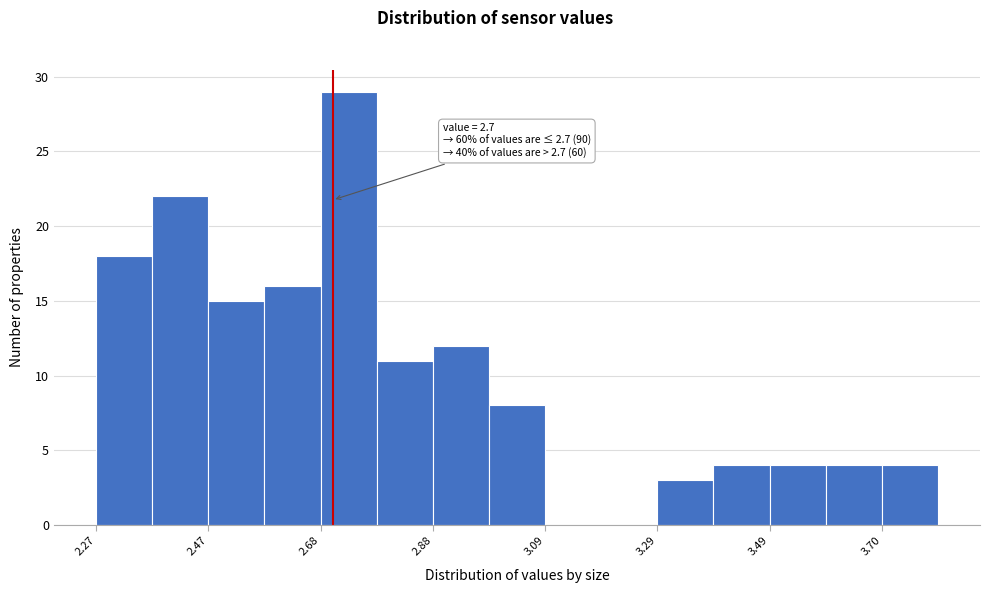

Read against the x-axis, roughly where is the centre of the tallest bar?

2.75